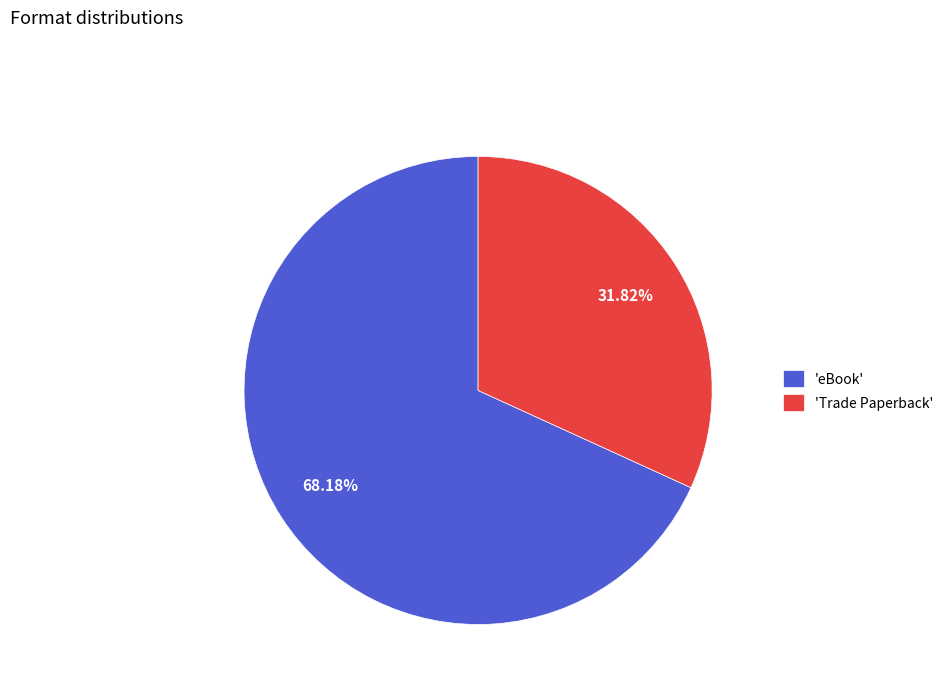

How many slices are in this pie chart?

2